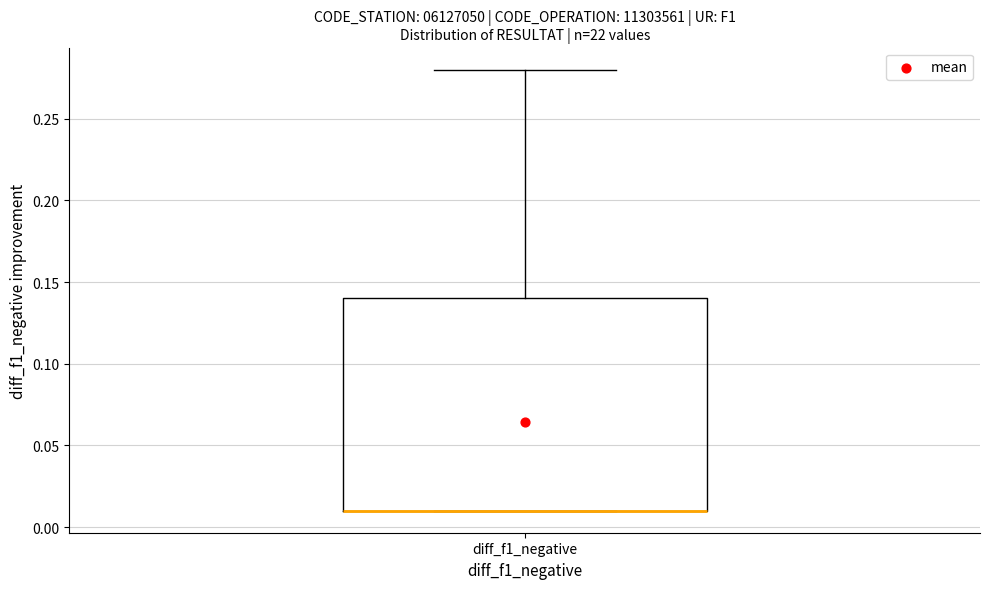

Where is the upper edge of the box for diff_f1_negative on the y-axis? The values are not printed on the chart, so give them approximately, as read against the axis.

0.14